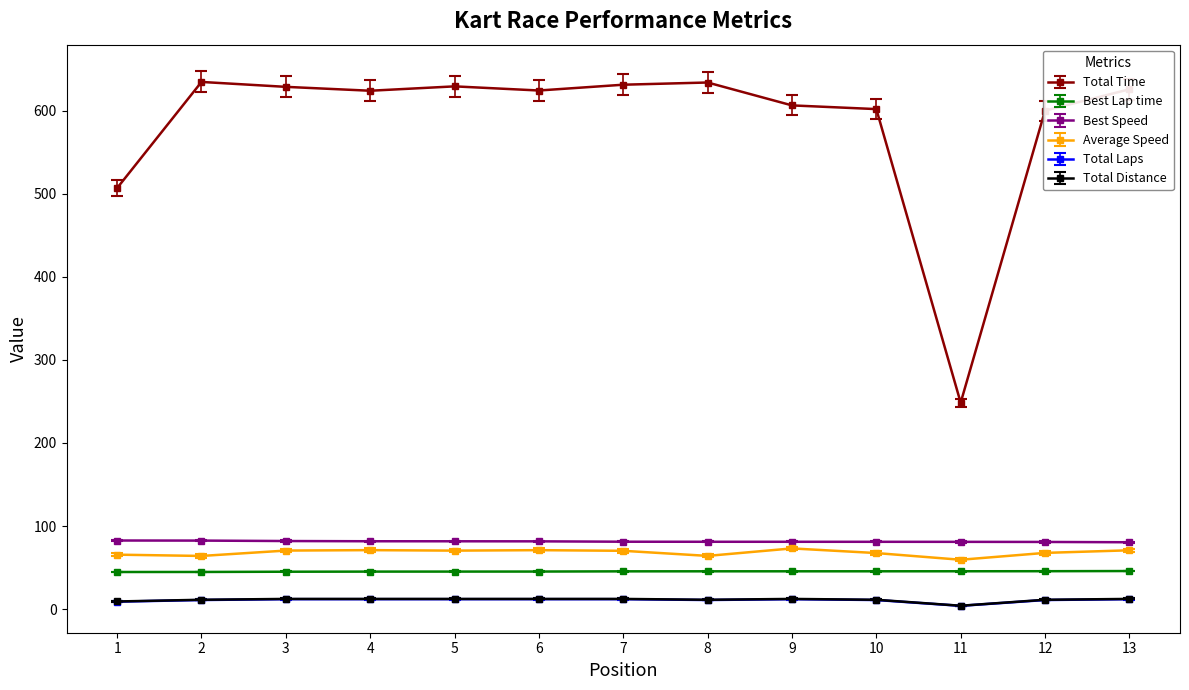

Is the value of Best Speed at 5 greater than the value of Total Laps at 13?

Yes